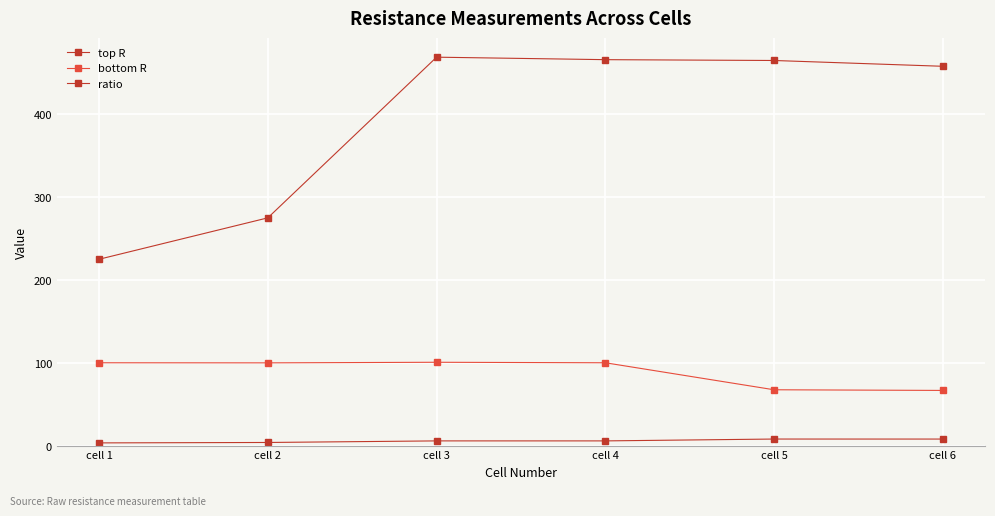

Is the value of bottom R at cell 3 greater than the value of ratio at cell 5?

Yes